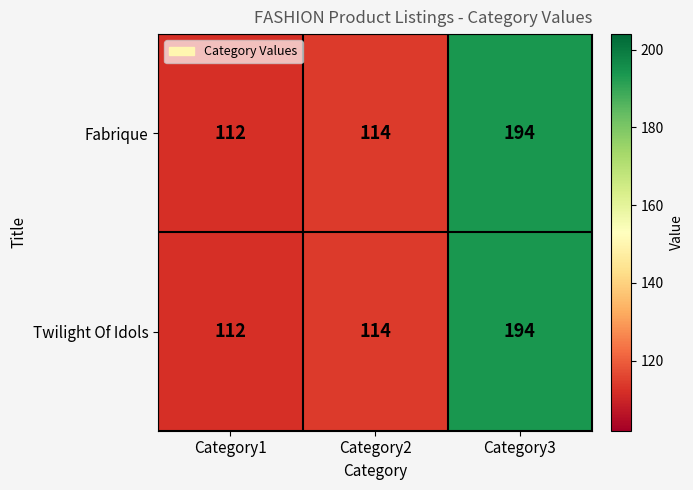

What is the minimum value shown in the chart?

112